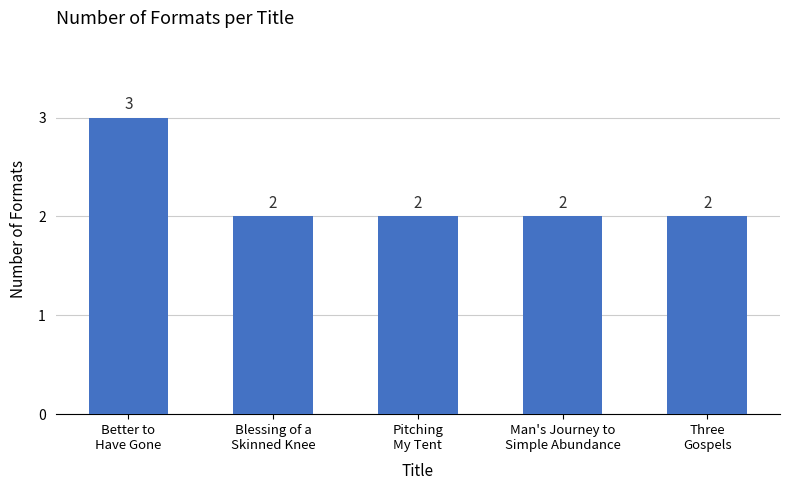

The chart shows a value of 2 at Man's Journey to
Simple Abundance. True or false?

True